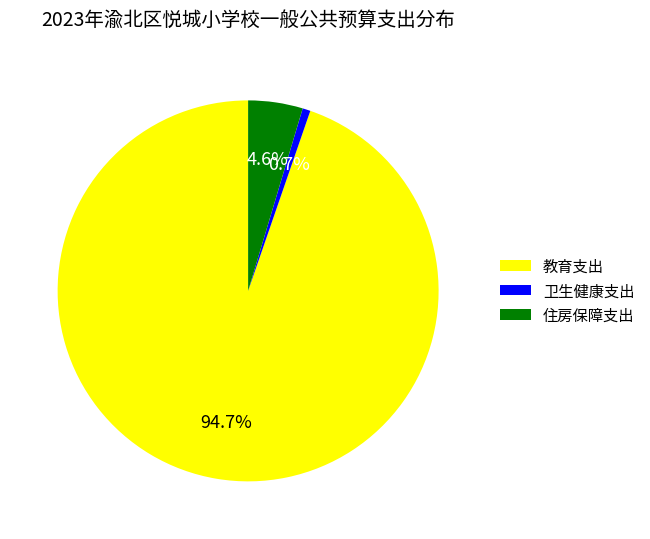

How much of the chart is everything except 教育支出?

5.3%